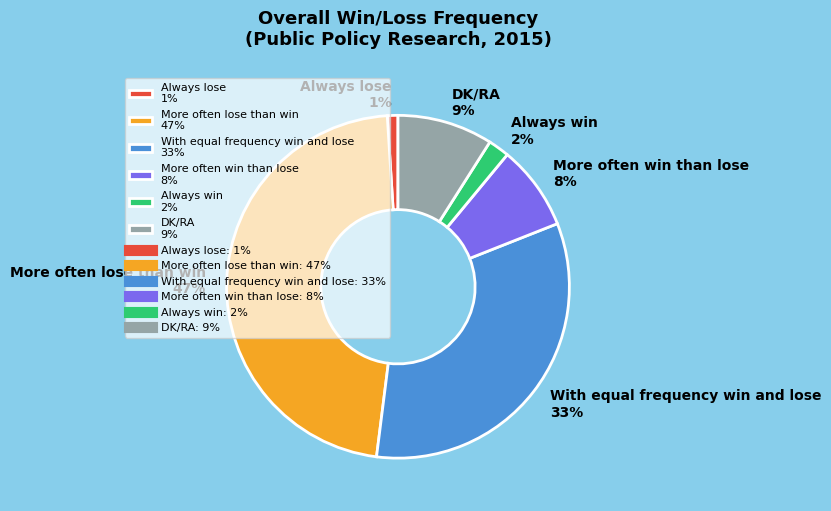

Is there a majority slice in this chart?

No